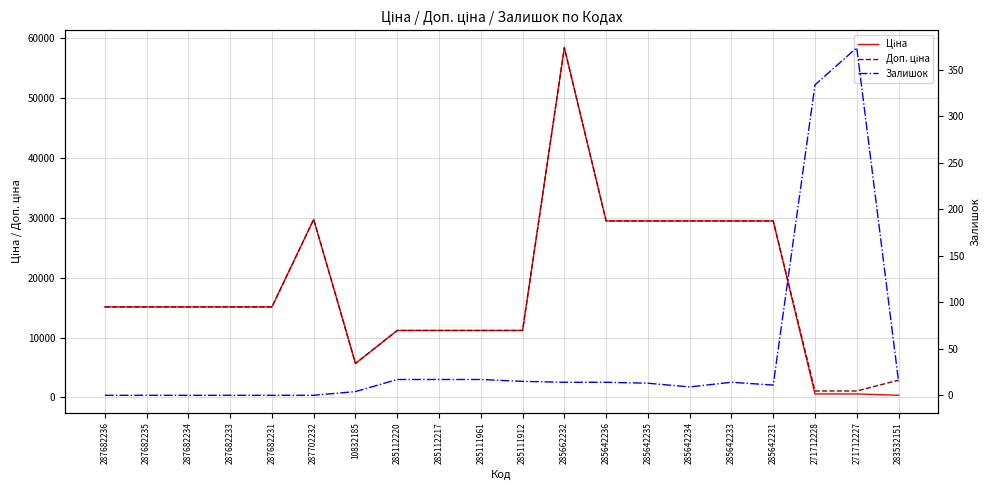

True or false: Залишок and Доп. ціна intersect in this chart.

False